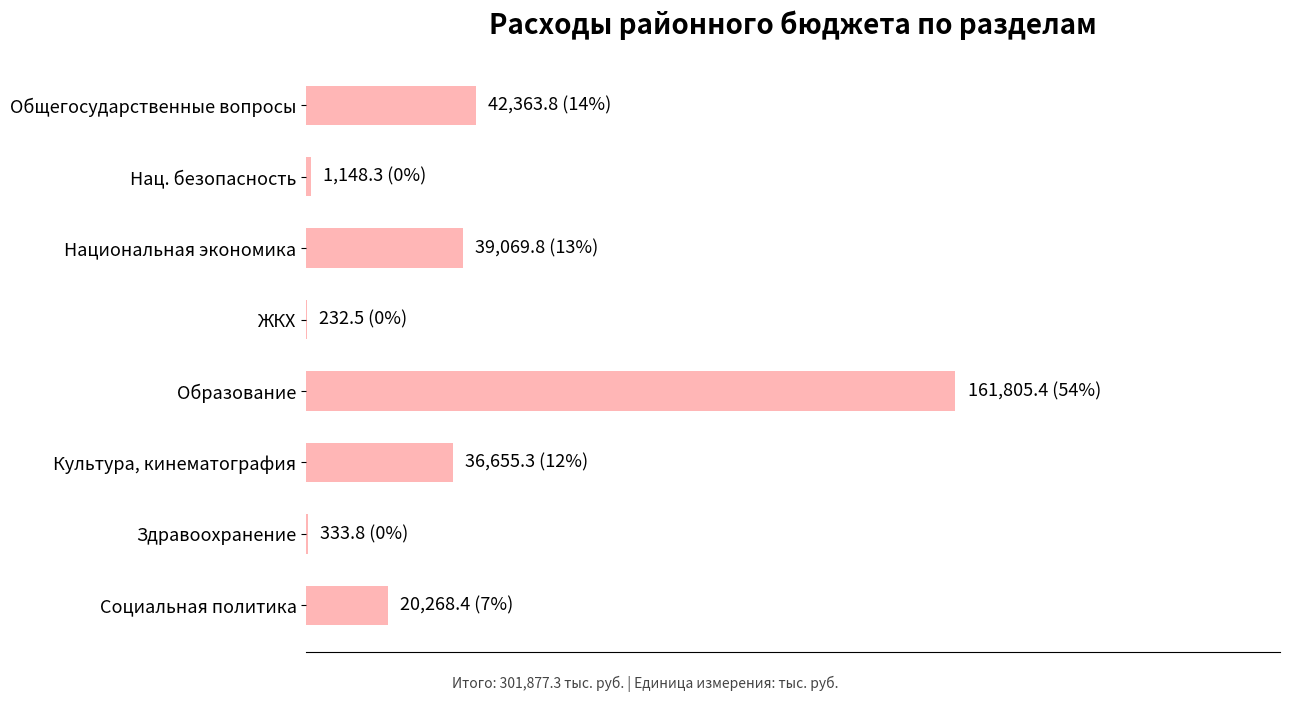

How many values exceed 36655?

4